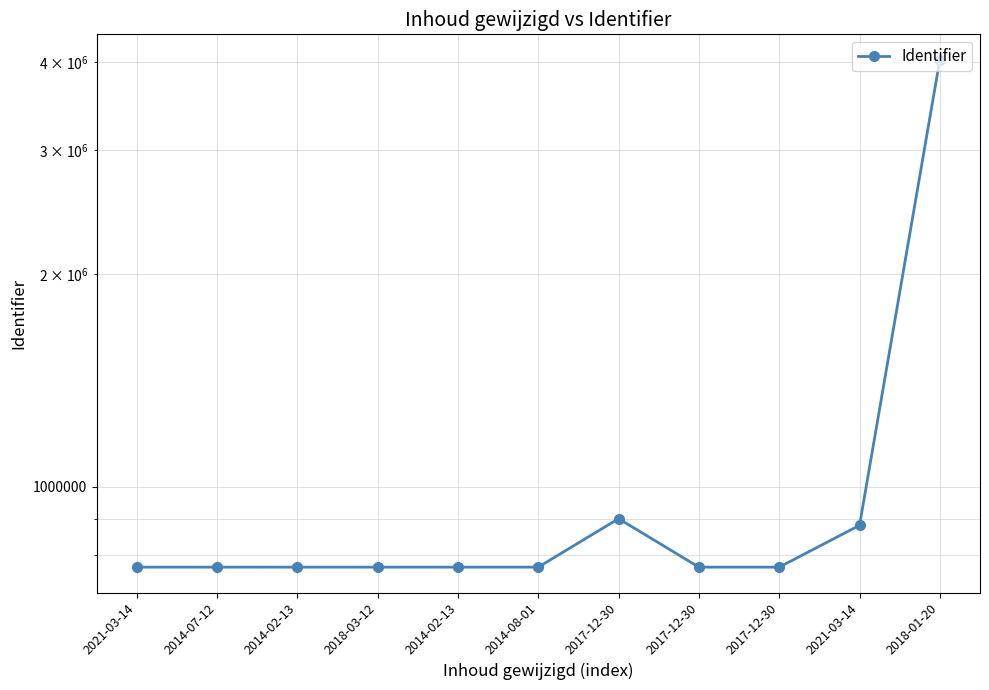

Approximately how many times larger is the value at 2018-01-20 compared to 2014-08-01?

5.3